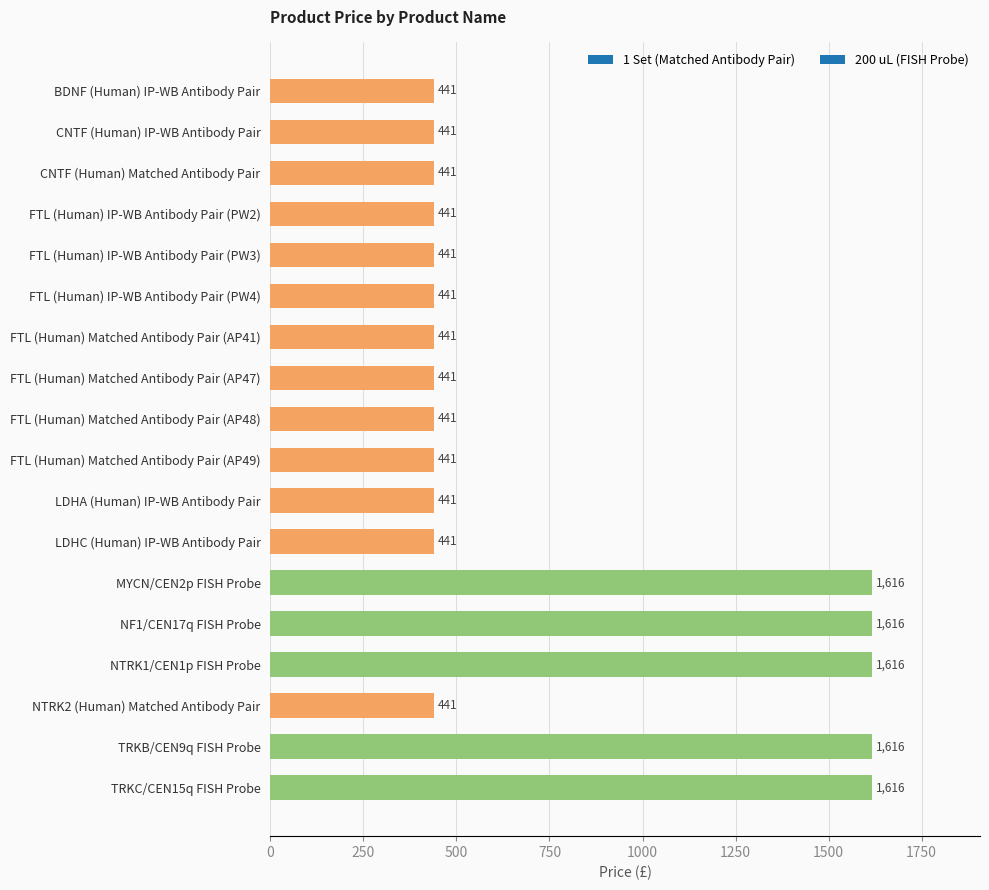

What position from the bottom is FTL (Human) Matched Antibody Pair (AP48)?

10